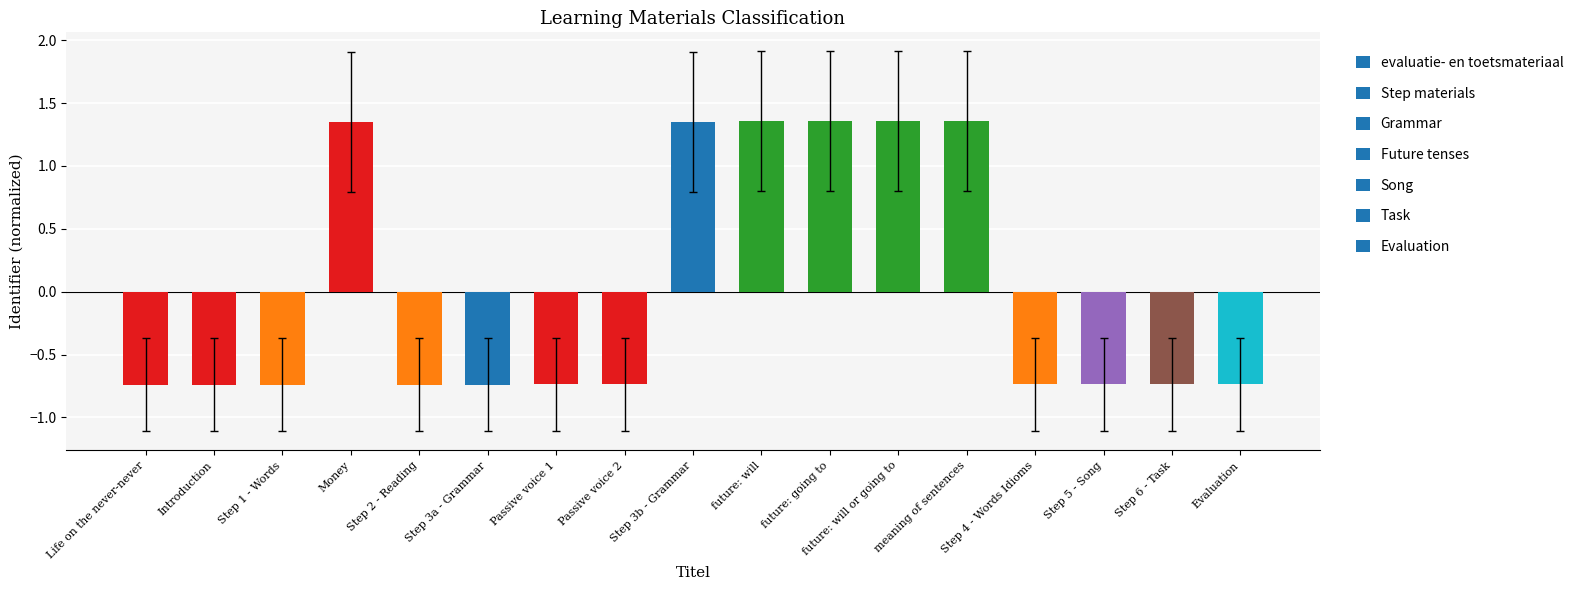

The chart shows a value of -1.3 at Step 6 - Task. True or false?

False